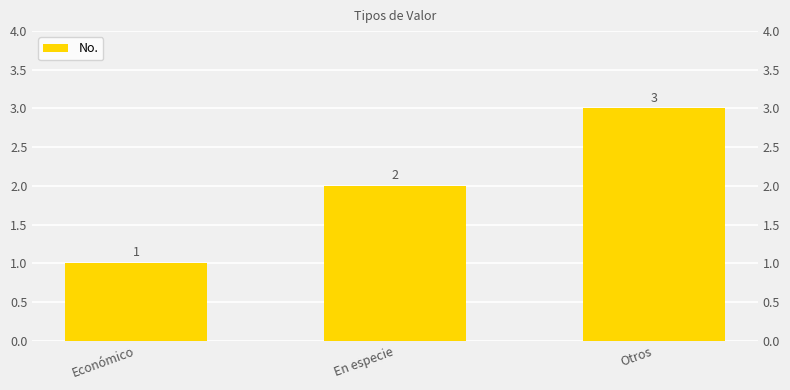

List the labels in order of value, smallest first.

Económico, En especie, Otros